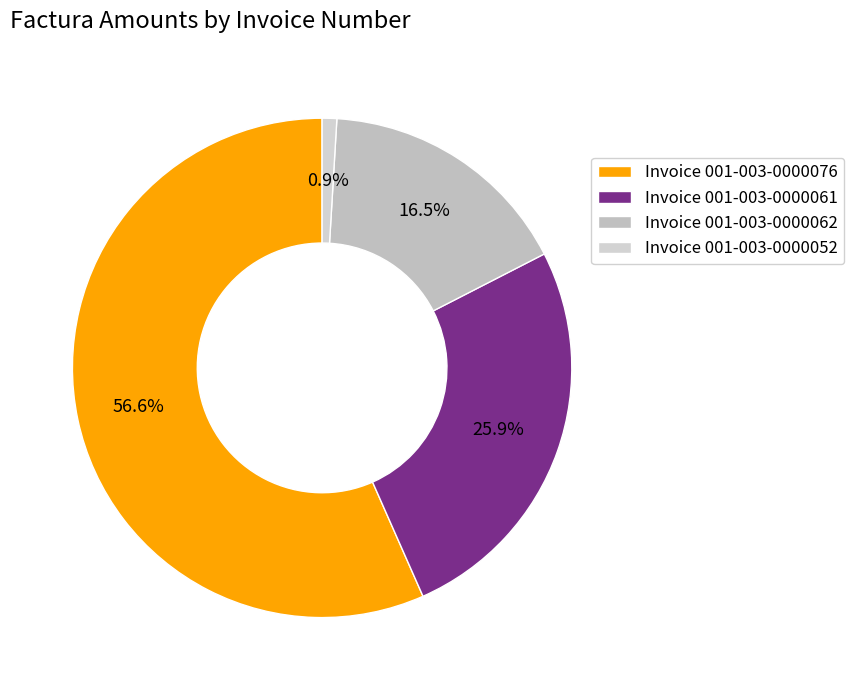

Count the number of slices in the pie.

4